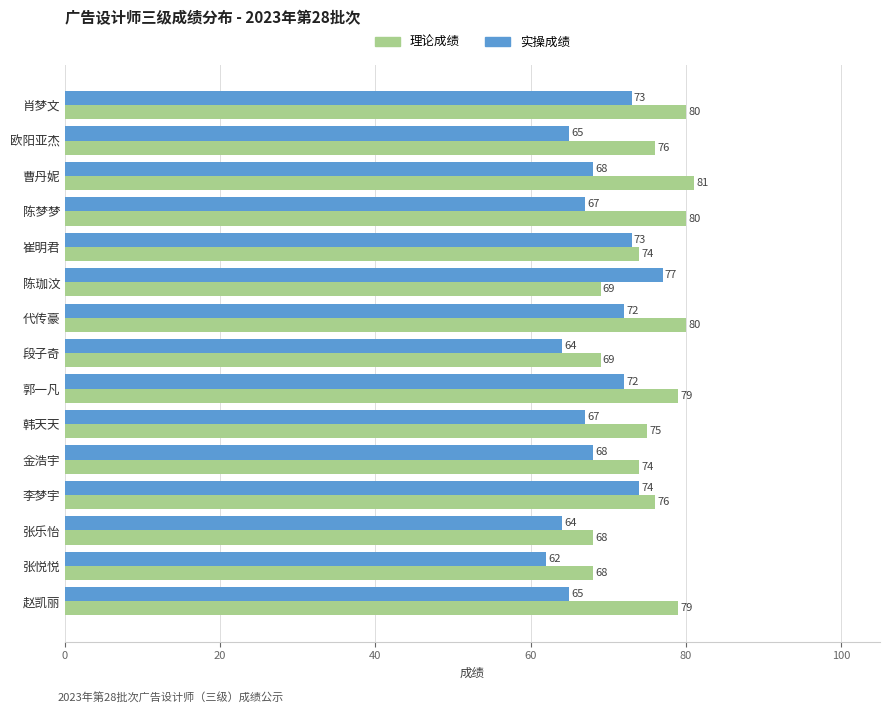

True or false: 实操成绩 has a value of 64 at 张乐怡.

True